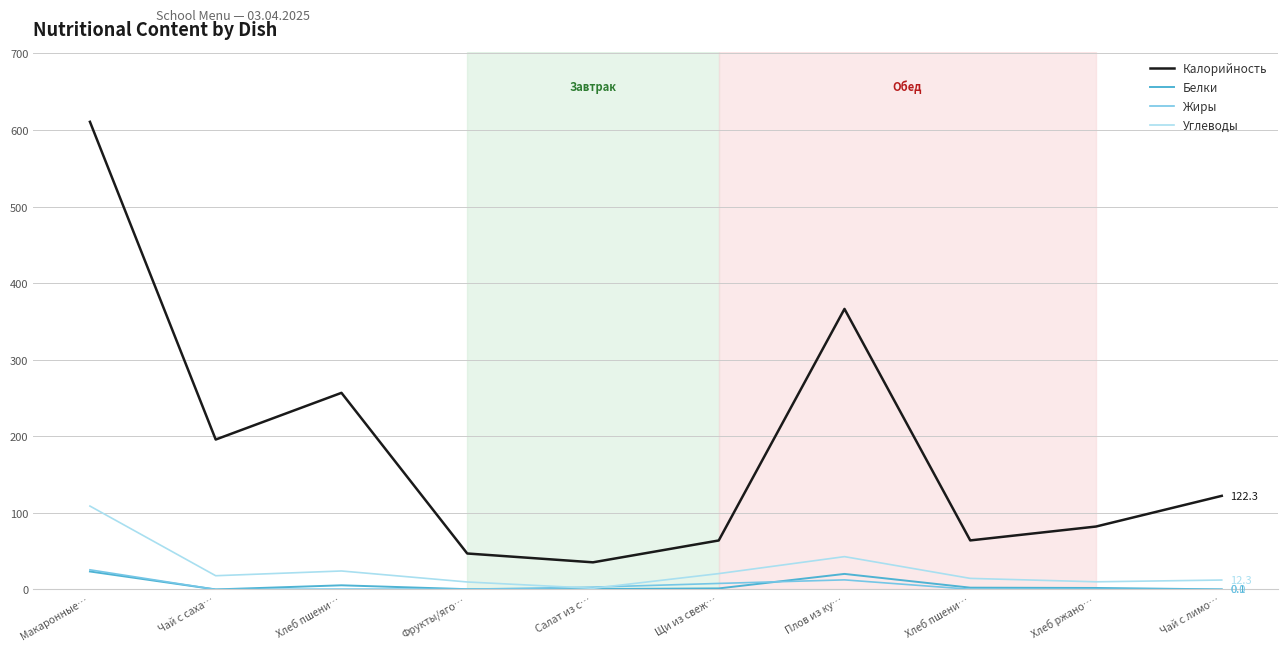

What is the highest value of the Углеводы series?

108.9